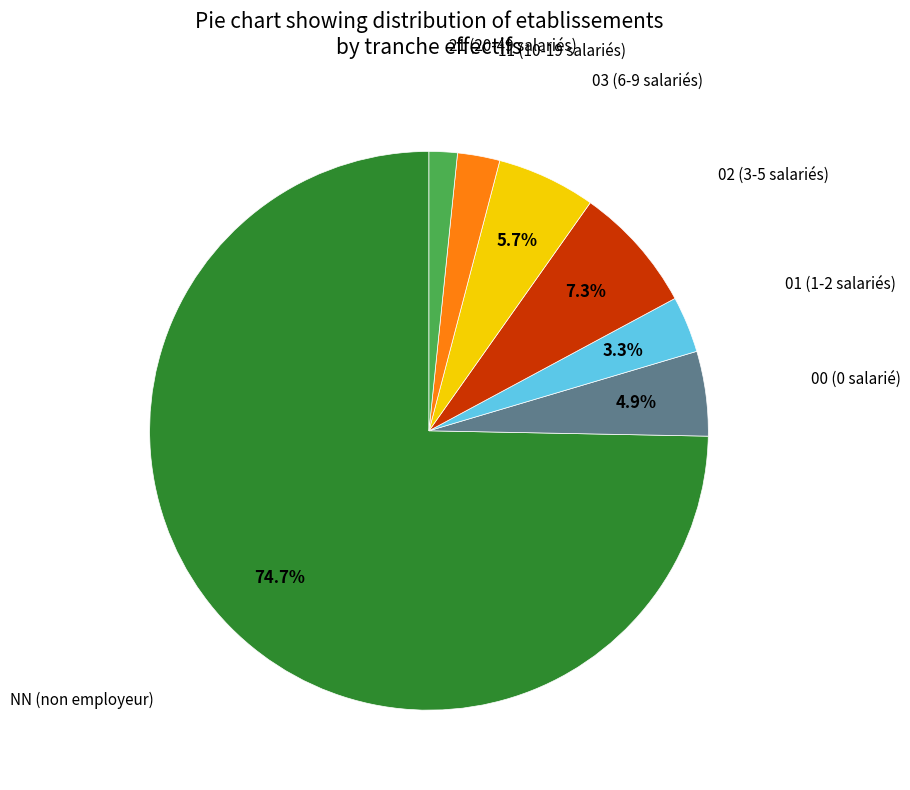

Which slice is the largest?

NN